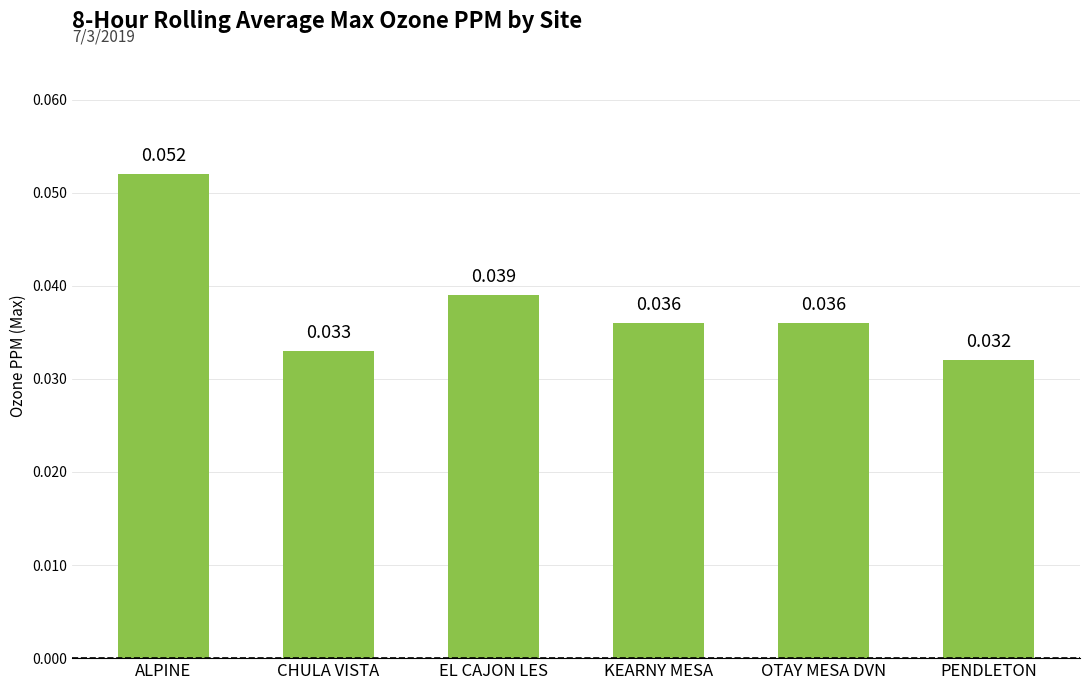

What is the label of the 5th bar from the right?

CHULA VISTA